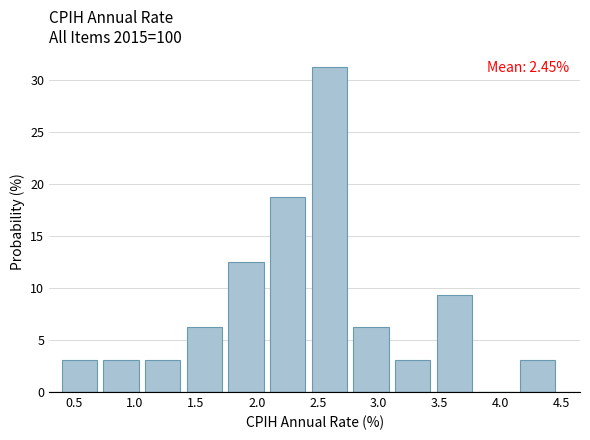

Over which range of the x-axis is the bar tallest?

2.45 to 2.80